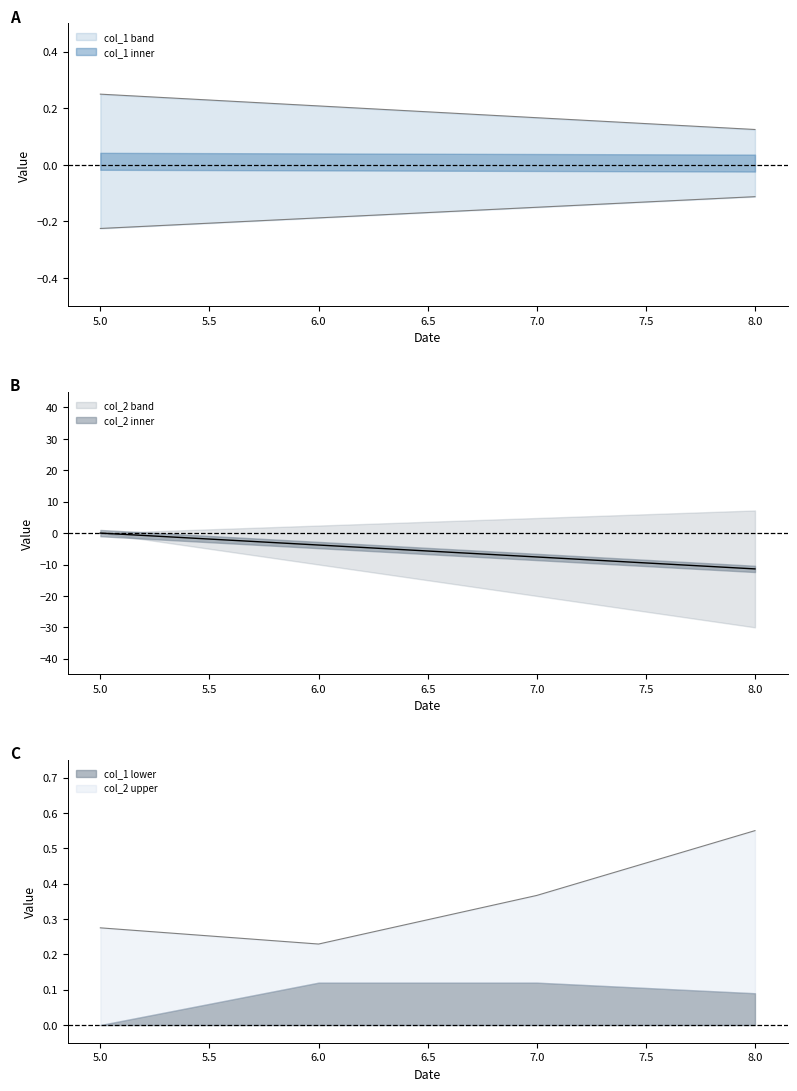

Rank the series at 5 from highest to lowest value.

col_1, col_2